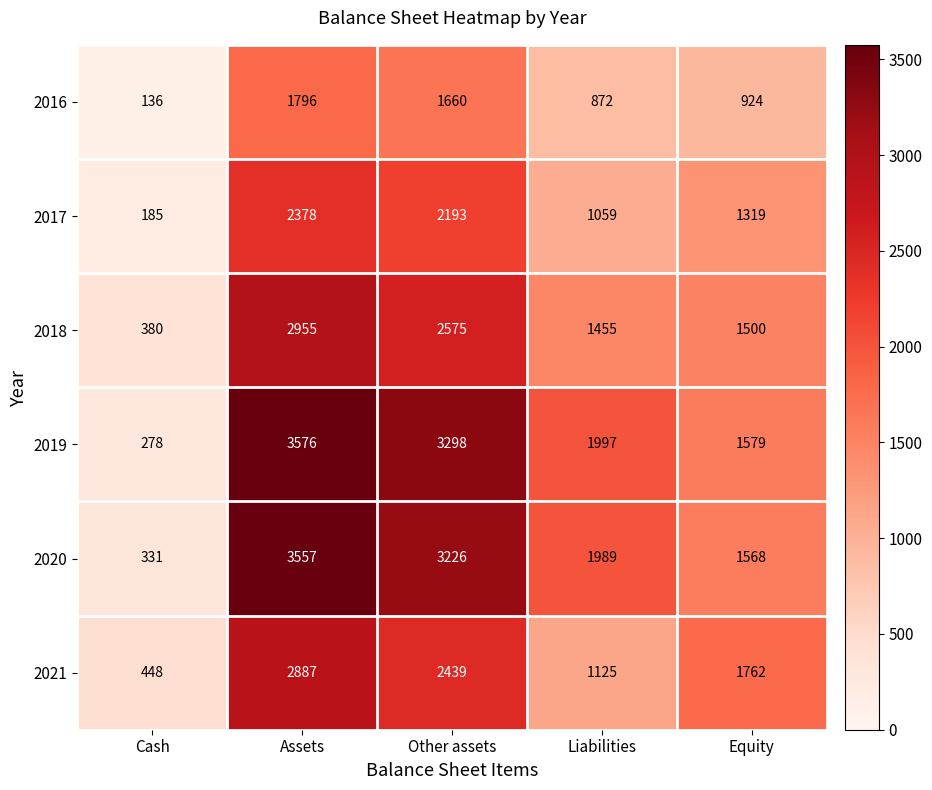

Reading right to left, list all the values displayed in this chart.

2016: 924	872	1660	1796	136
2017: 1319	1059	2193	2378	185
2018: 1500	1455	2575	2955	380
2019: 1579	1997	3298	3576	278
2020: 1568	1989	3226	3557	331
2021: 1762	1125	2439	2887	448